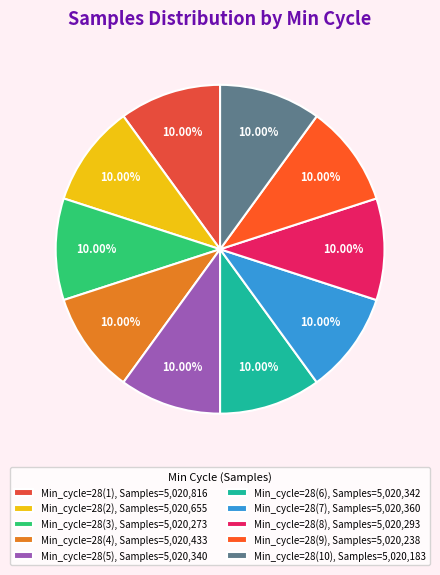

Is there any slice that represents more than half of the pie?

No